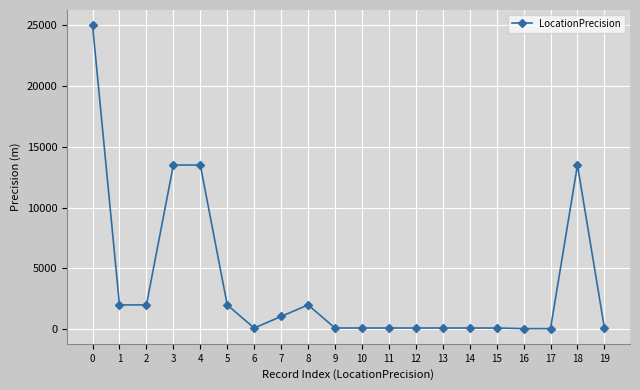

How many categories are shown in the chart?

20